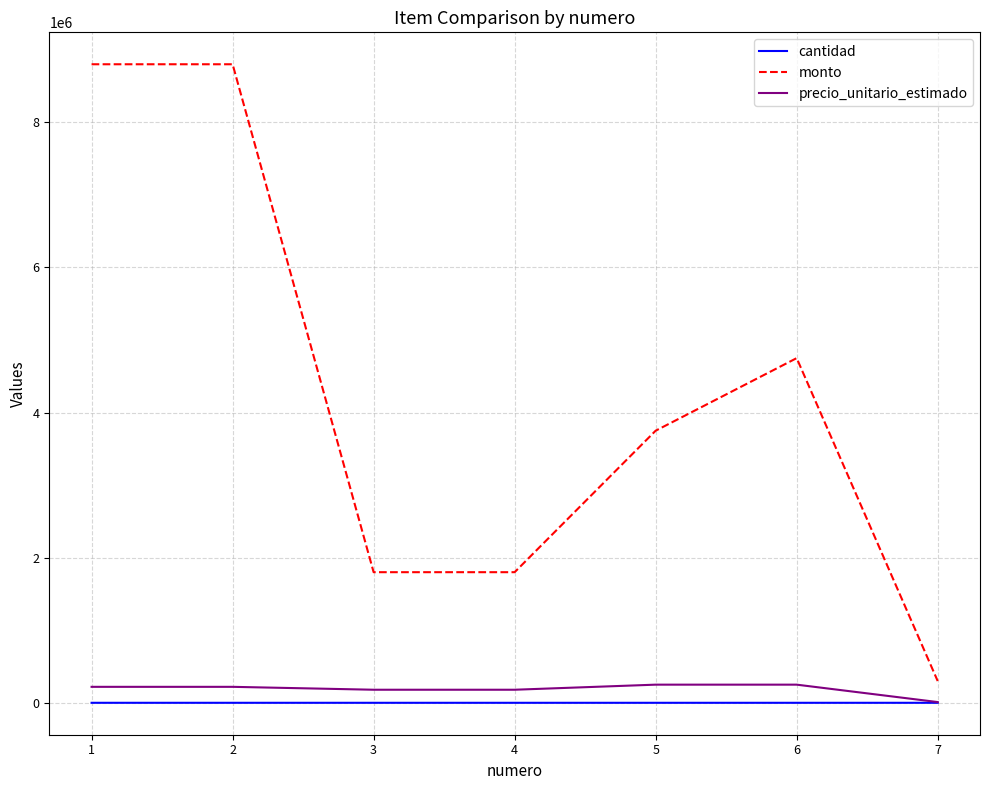

What is the highest value of the monto series?

8800000